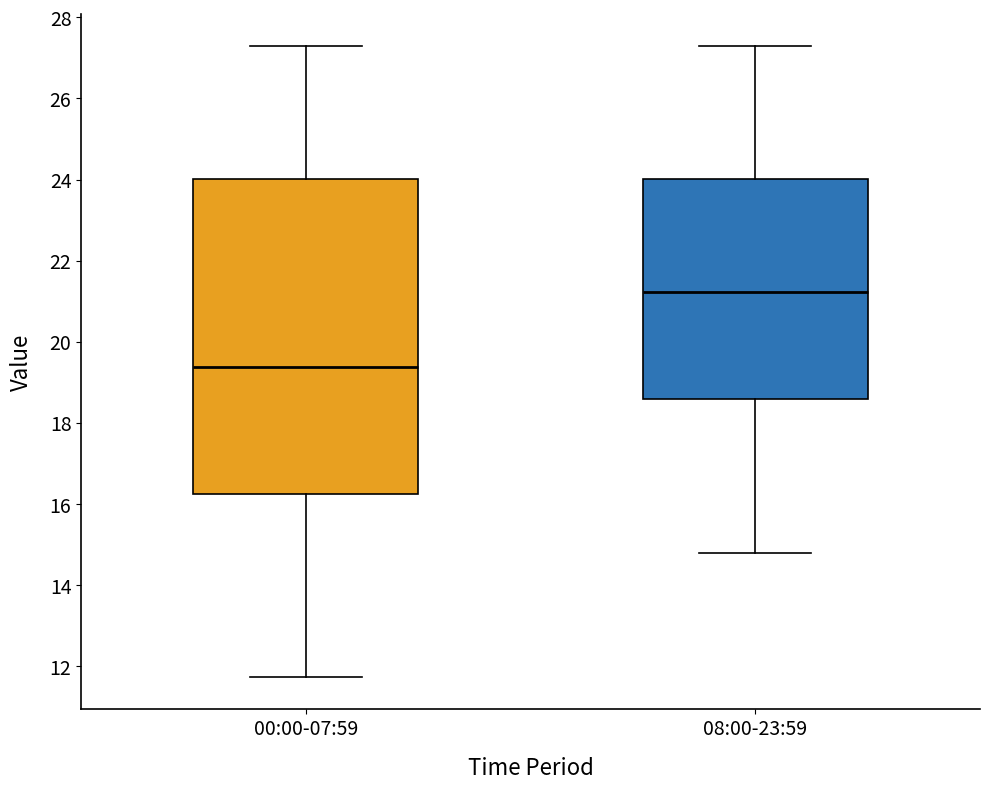

Reading left to right, transcribe this box plot: for each box, give where its median line is, the range the box spans, and where its two whiskers end, as read against the y-axis. The values are not printed on the chart, so give them approximately, as read against the axis.

00:00-07:59: median 19.4, box 16.2 to 24.0, whiskers 11.8 to 27.4
08:00-23:59: median 21.2, box 18.6 to 24.0, whiskers 14.8 to 27.4